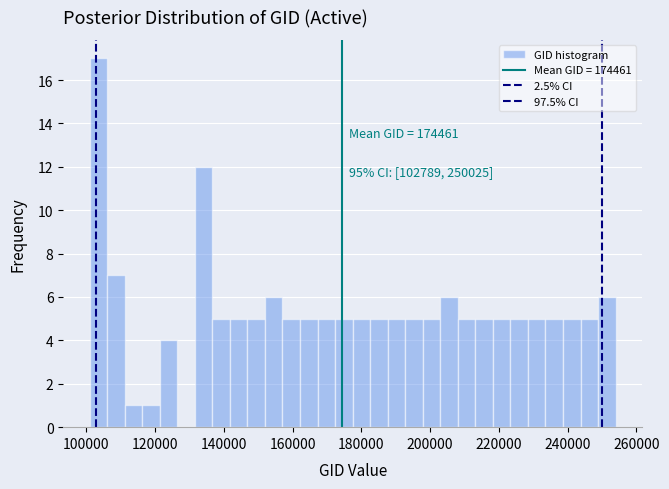

Read against the x-axis, roughly where is the centre of the tallest bar?

104000